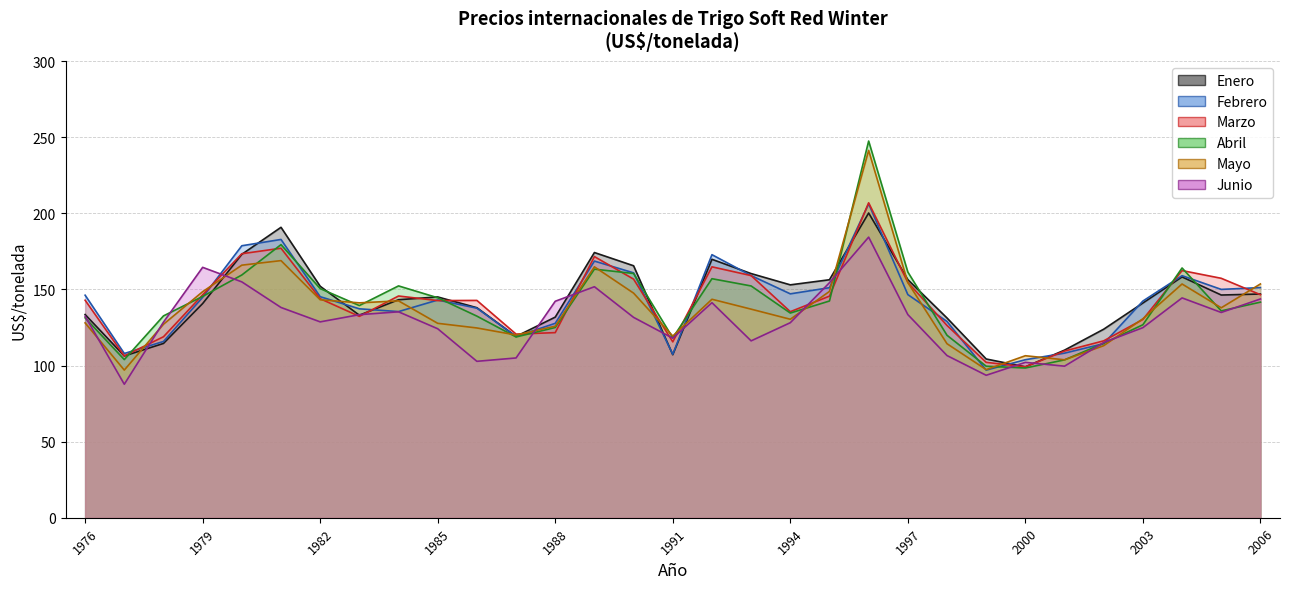

How many interior local peaks does the Enero series have?

6